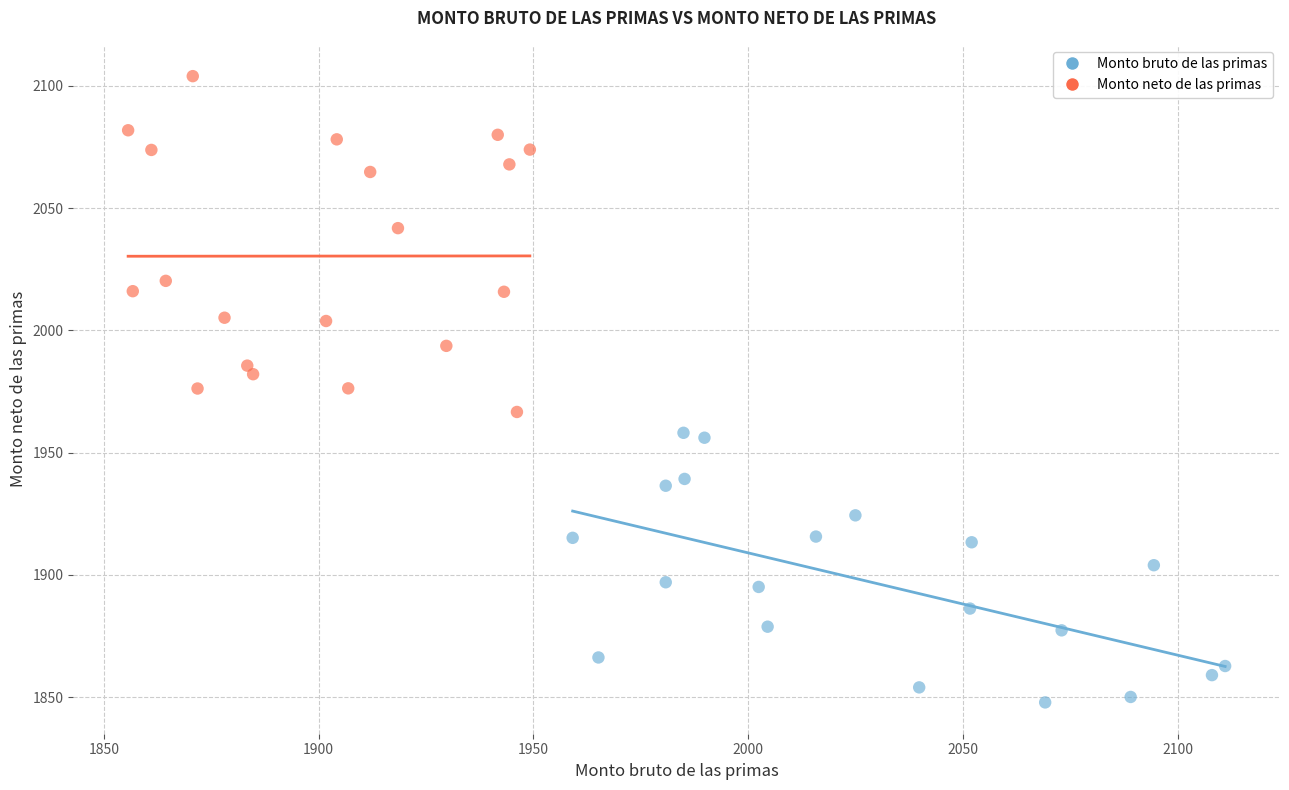

Which series contains the lowest Y value?

Monto bruto de las primas